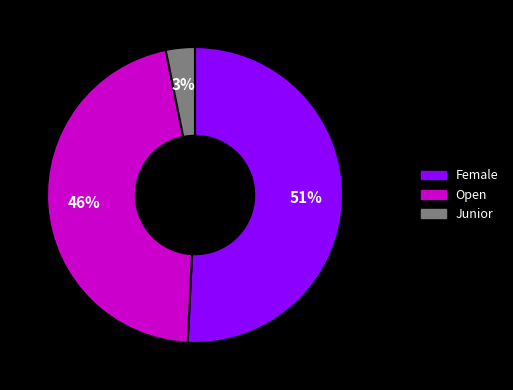

To the nearest percent, what is the difference between the Junior and Open slice percentages?

43%